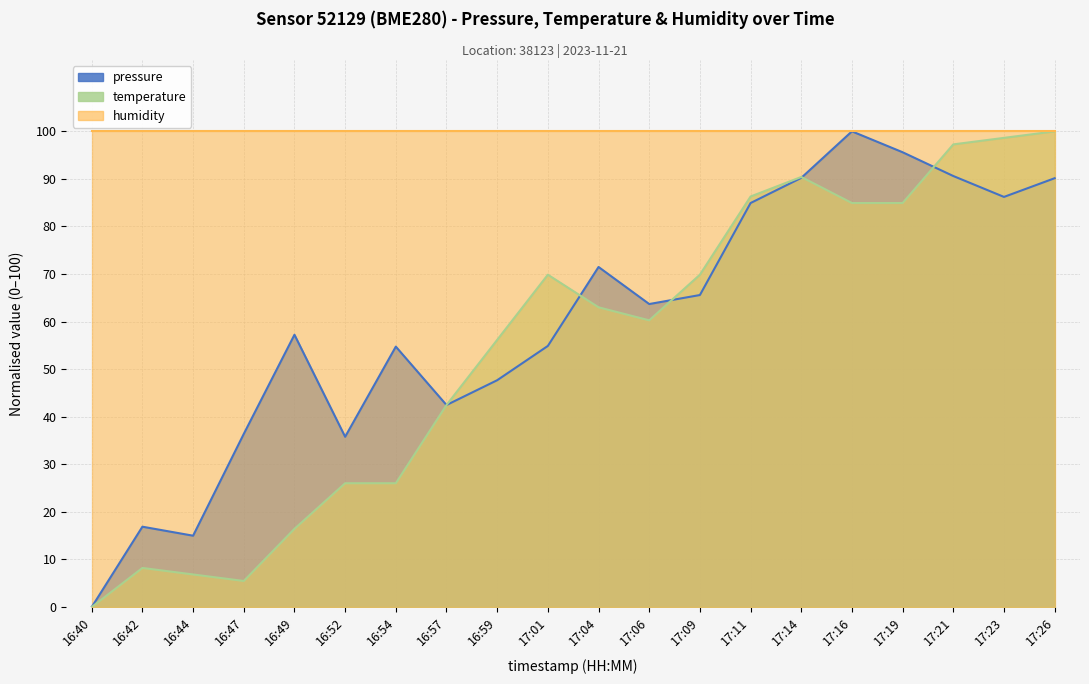

What is the difference between the maximum and minimum values in the pressure series?

100.0